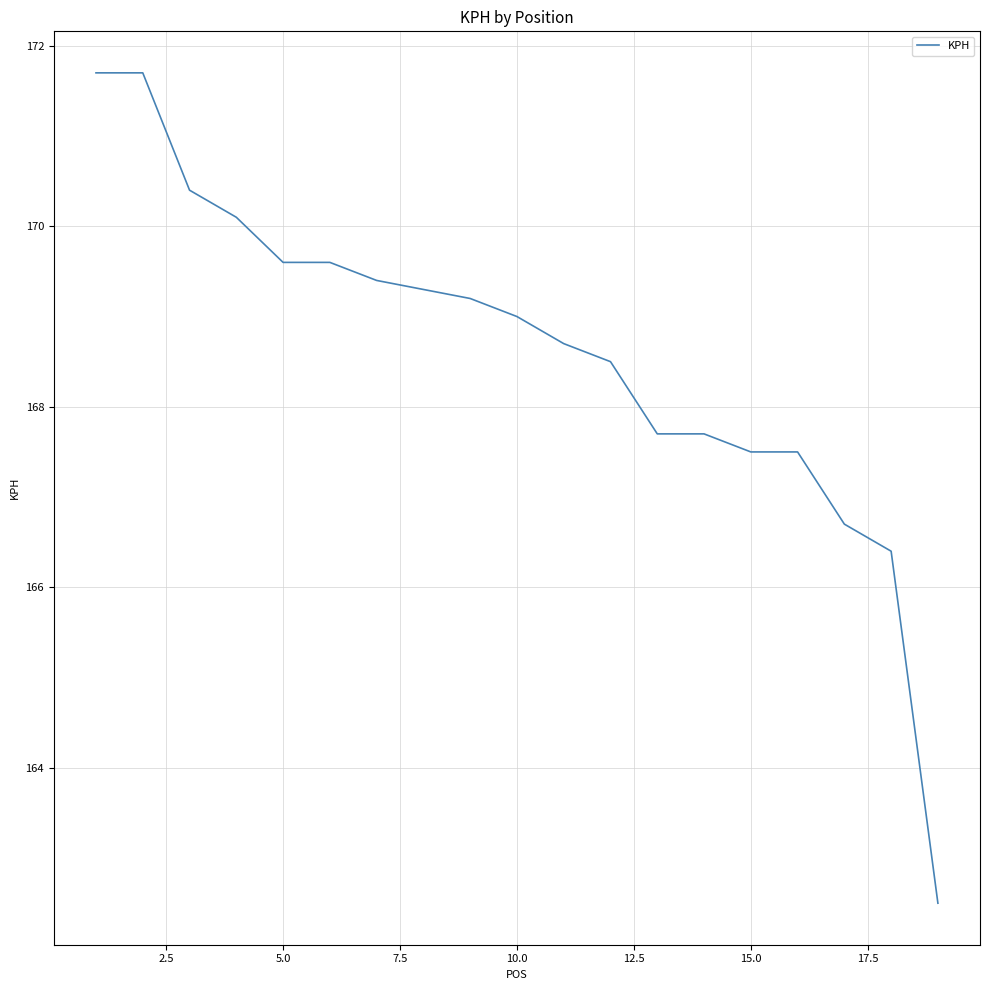

What is the difference between the maximum and minimum values?

9.2